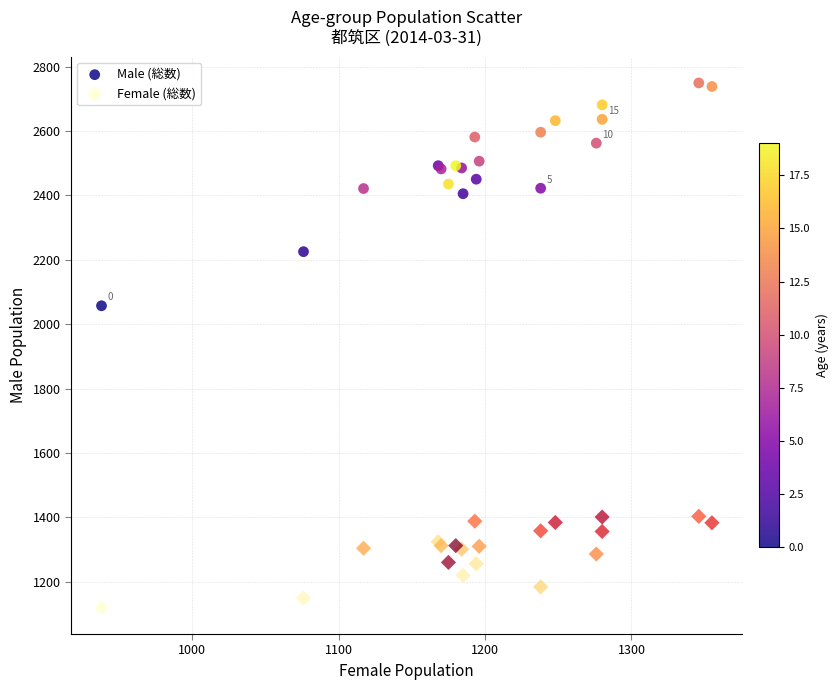

Which series has the largest Y range (max minus min)?

Male (総数)